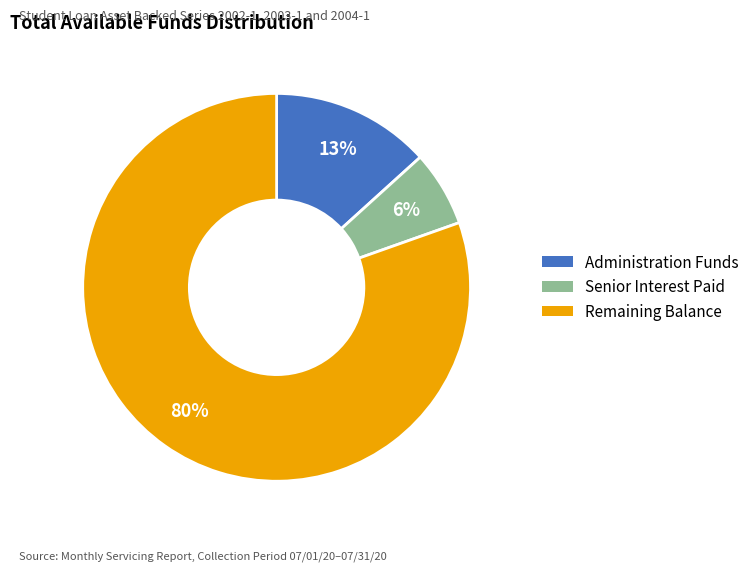

To the nearest percent, what is the average slice percentage?

33%